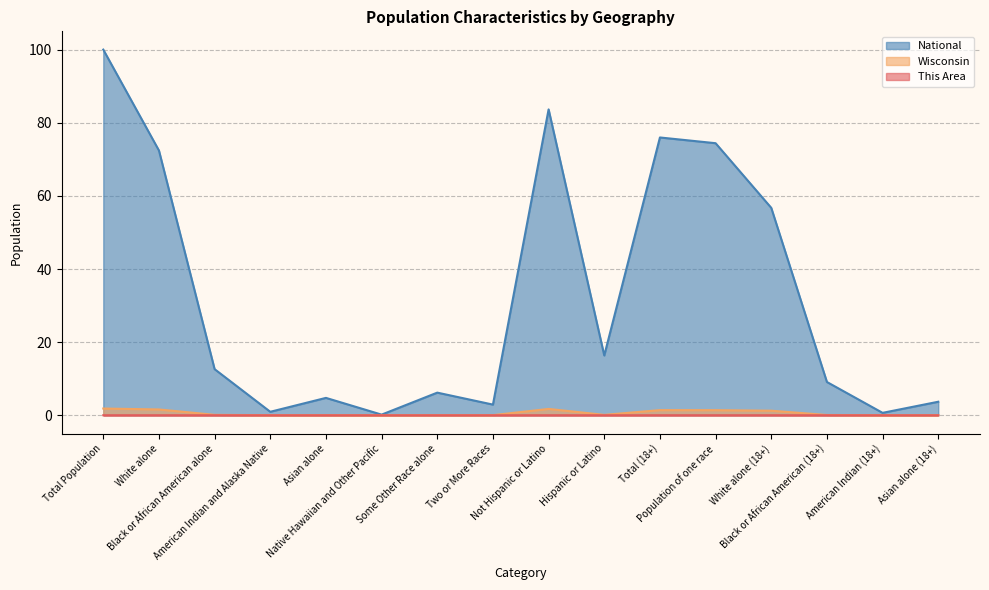

Read the Wisconsin value at Total (18+).

1.4